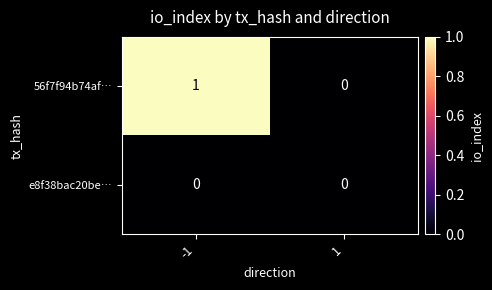

At which category is the sum across all series the highest?

-1